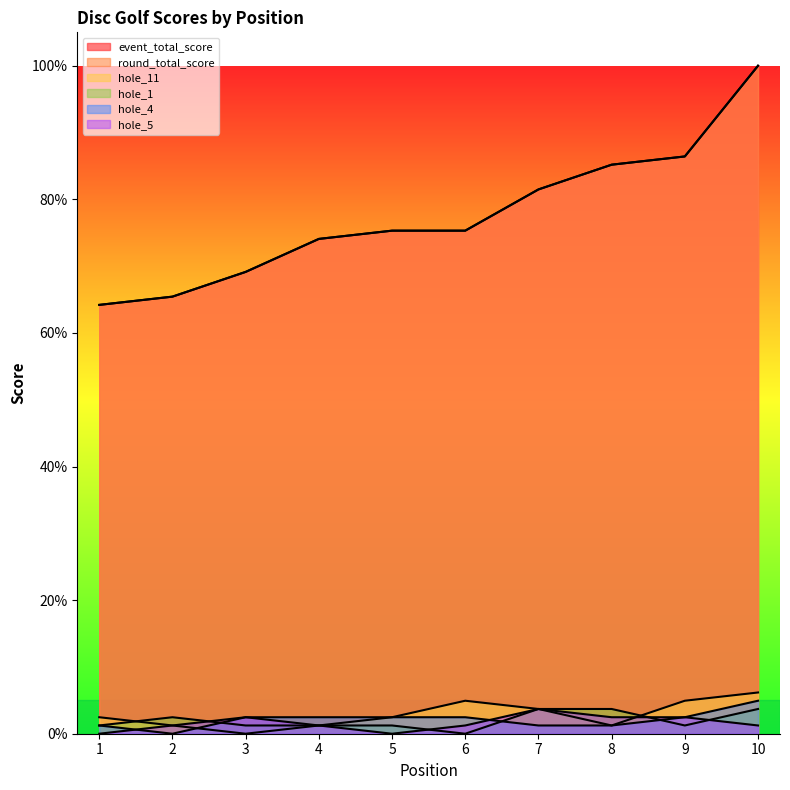

At which label is round_total_score closest to 82?

7